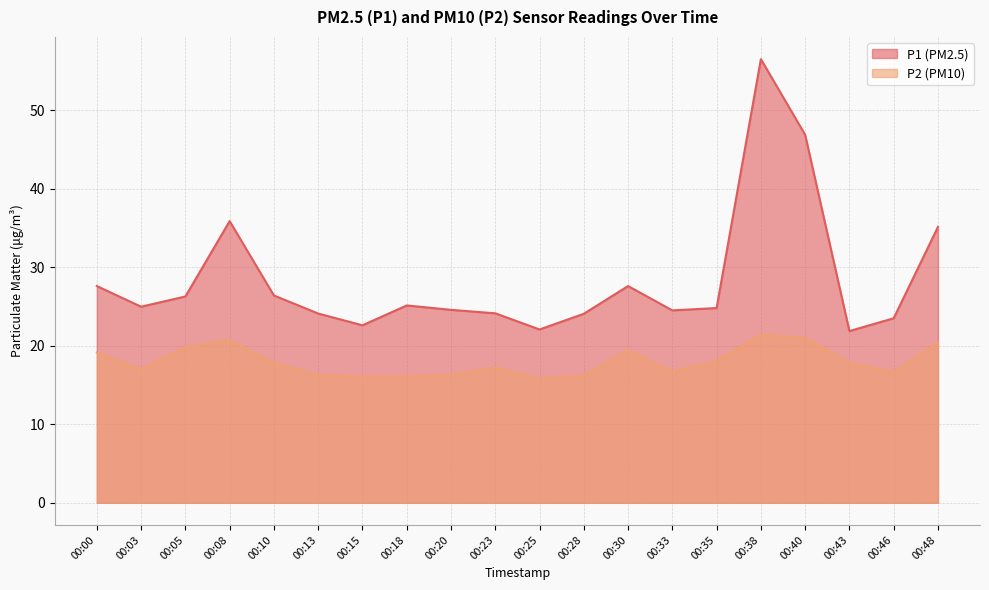

What is the minimum value shown in the chart?

15.8